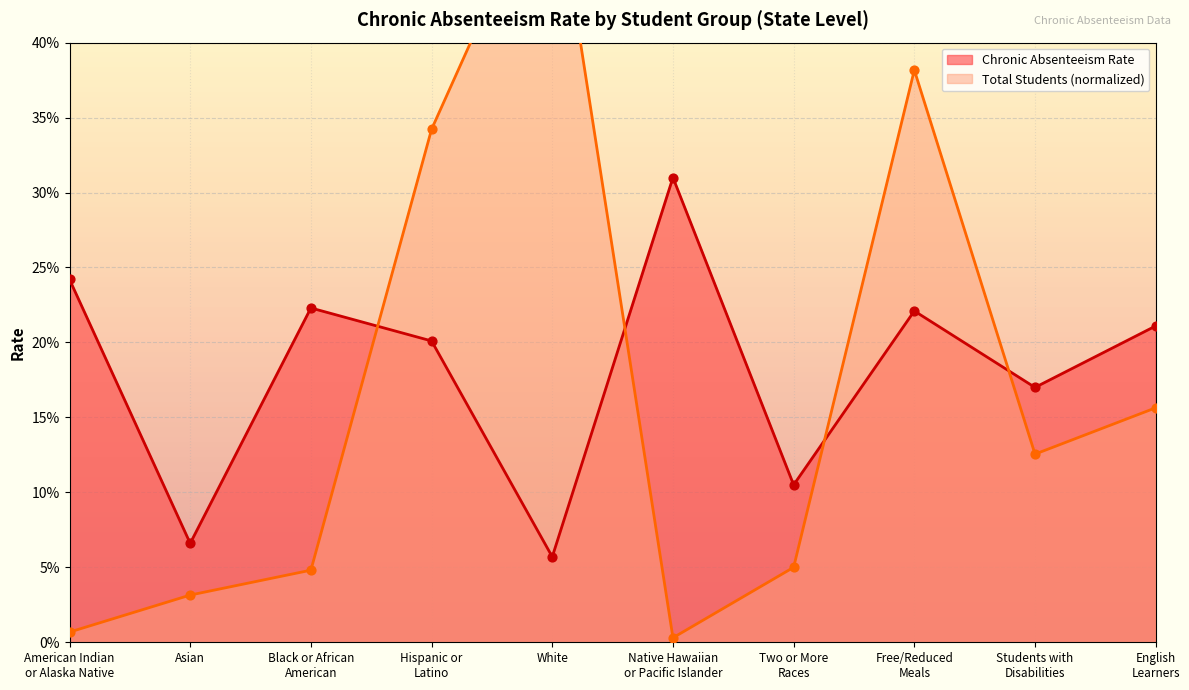

Which series contains the lowest Y value?

Total Students (normalized)